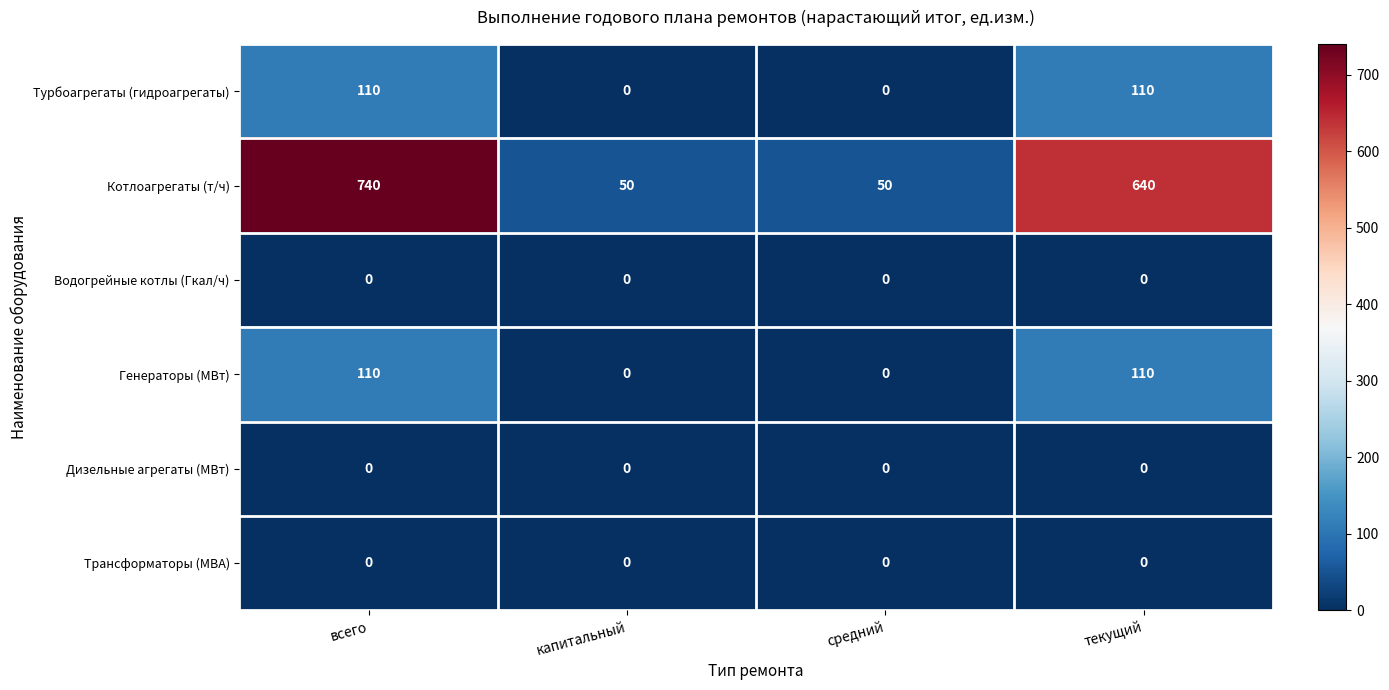

What is the sum of all Котлоагрегаты (т/ч) values?

1480